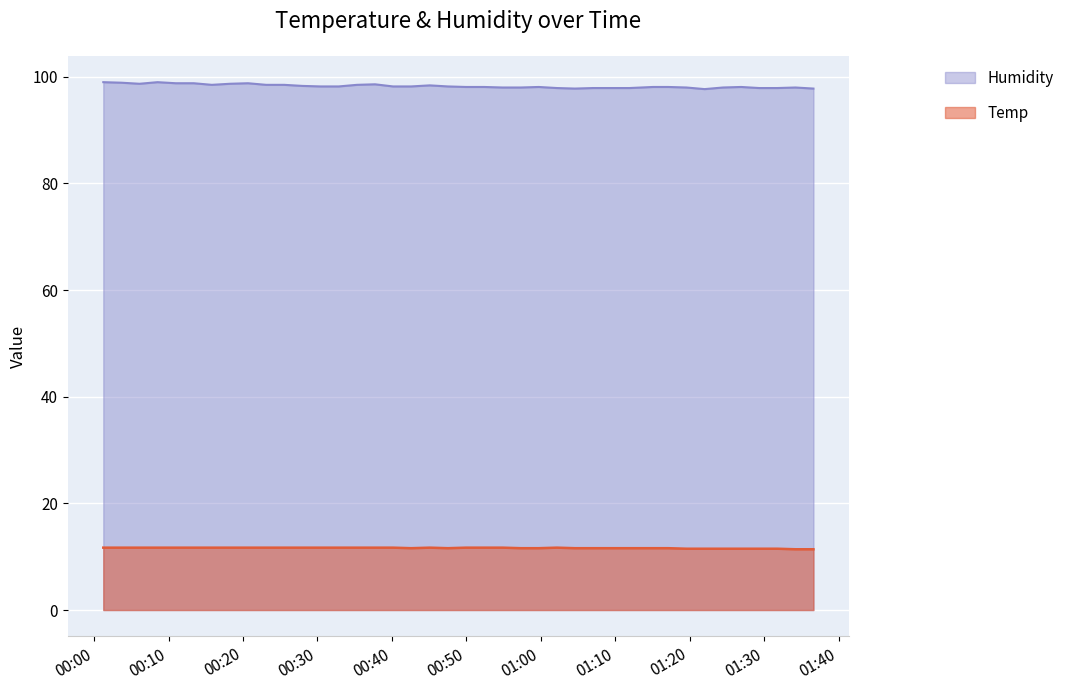

What is the difference between the maximum and minimum values in the Humidity series?

1.3